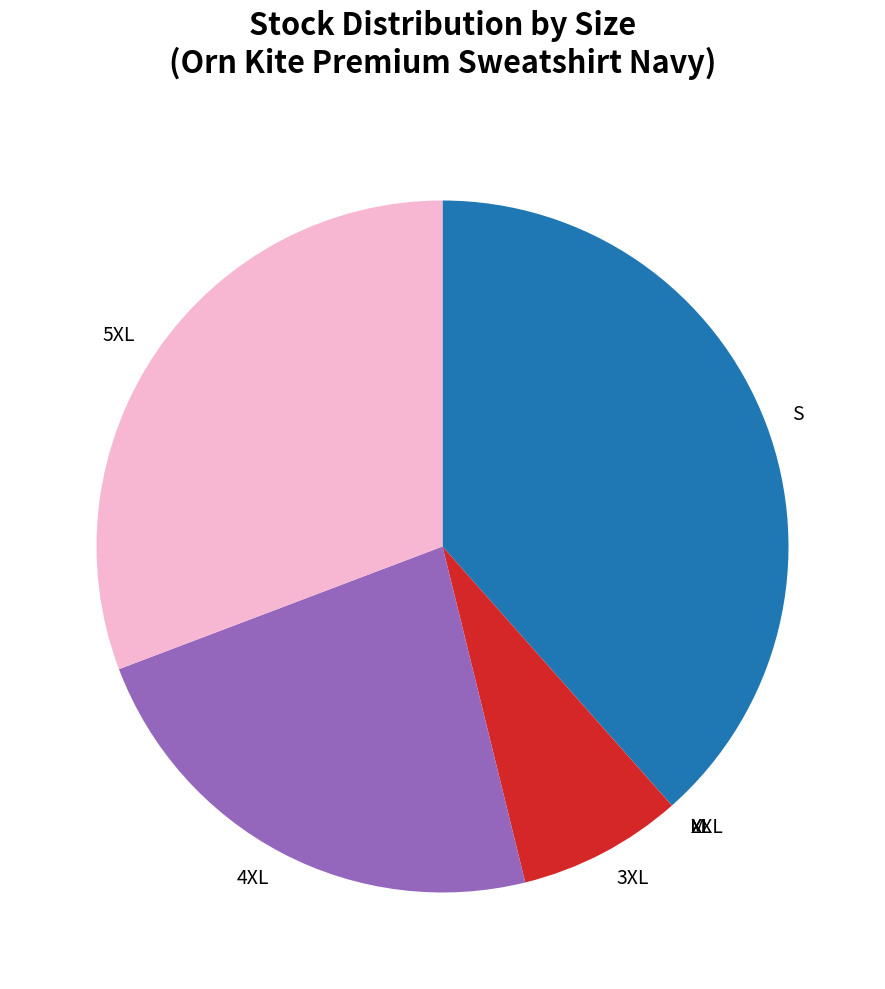

Is there a majority slice in this chart?

No